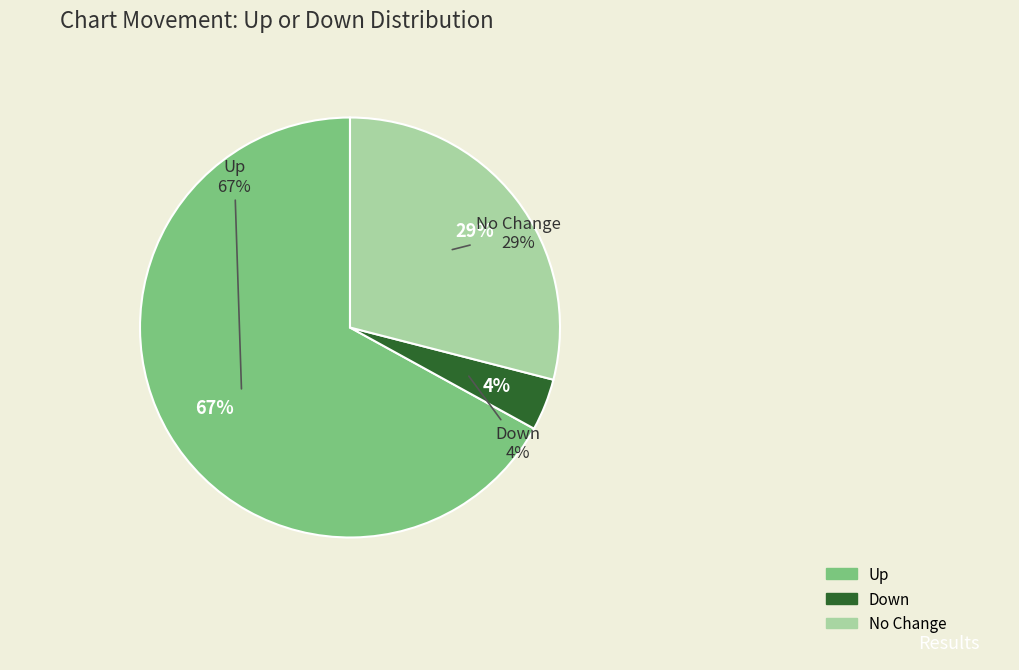

To the nearest percent, what is the difference between the largest and smallest slice percentages?

63%